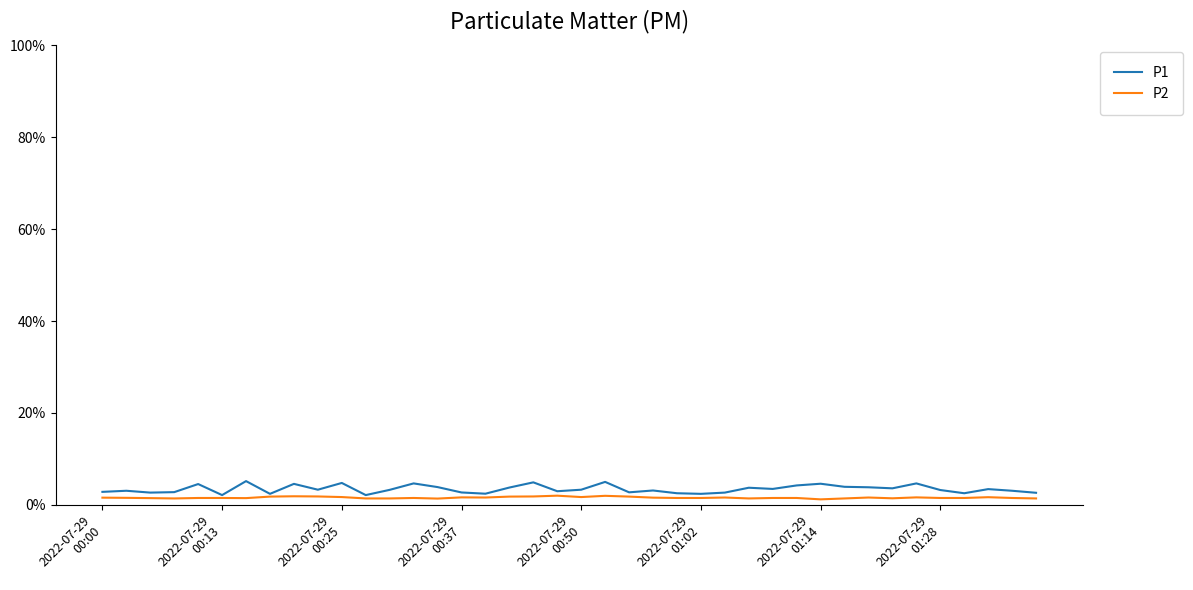

True or false: P1 and P2 intersect in this chart.

False